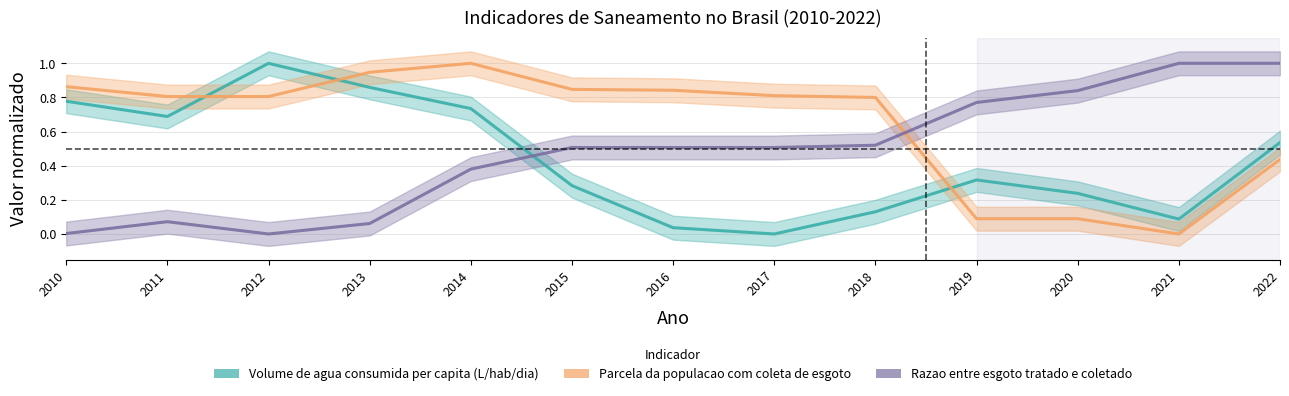

The value of Parcela da populacao com coleta de esgoto at 2017 is 0.8. True or false?

True